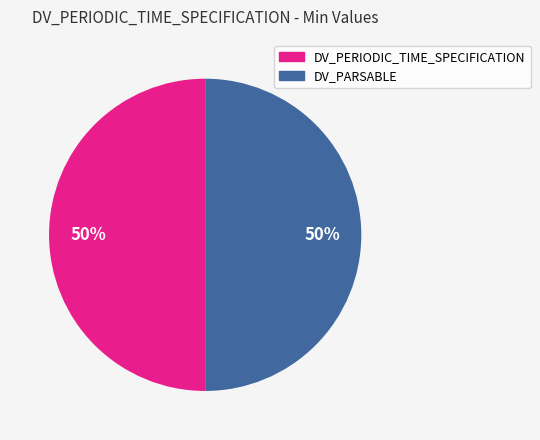

To the nearest percent, what is the average slice percentage?

50%